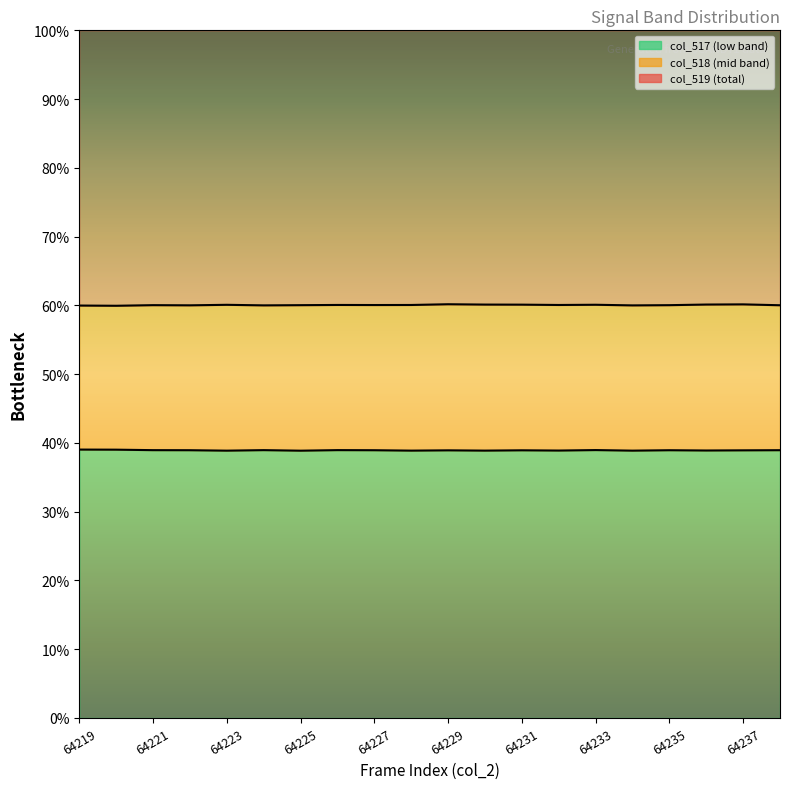

The col_517 line series shows 17.5 at 64225. True or false?

False